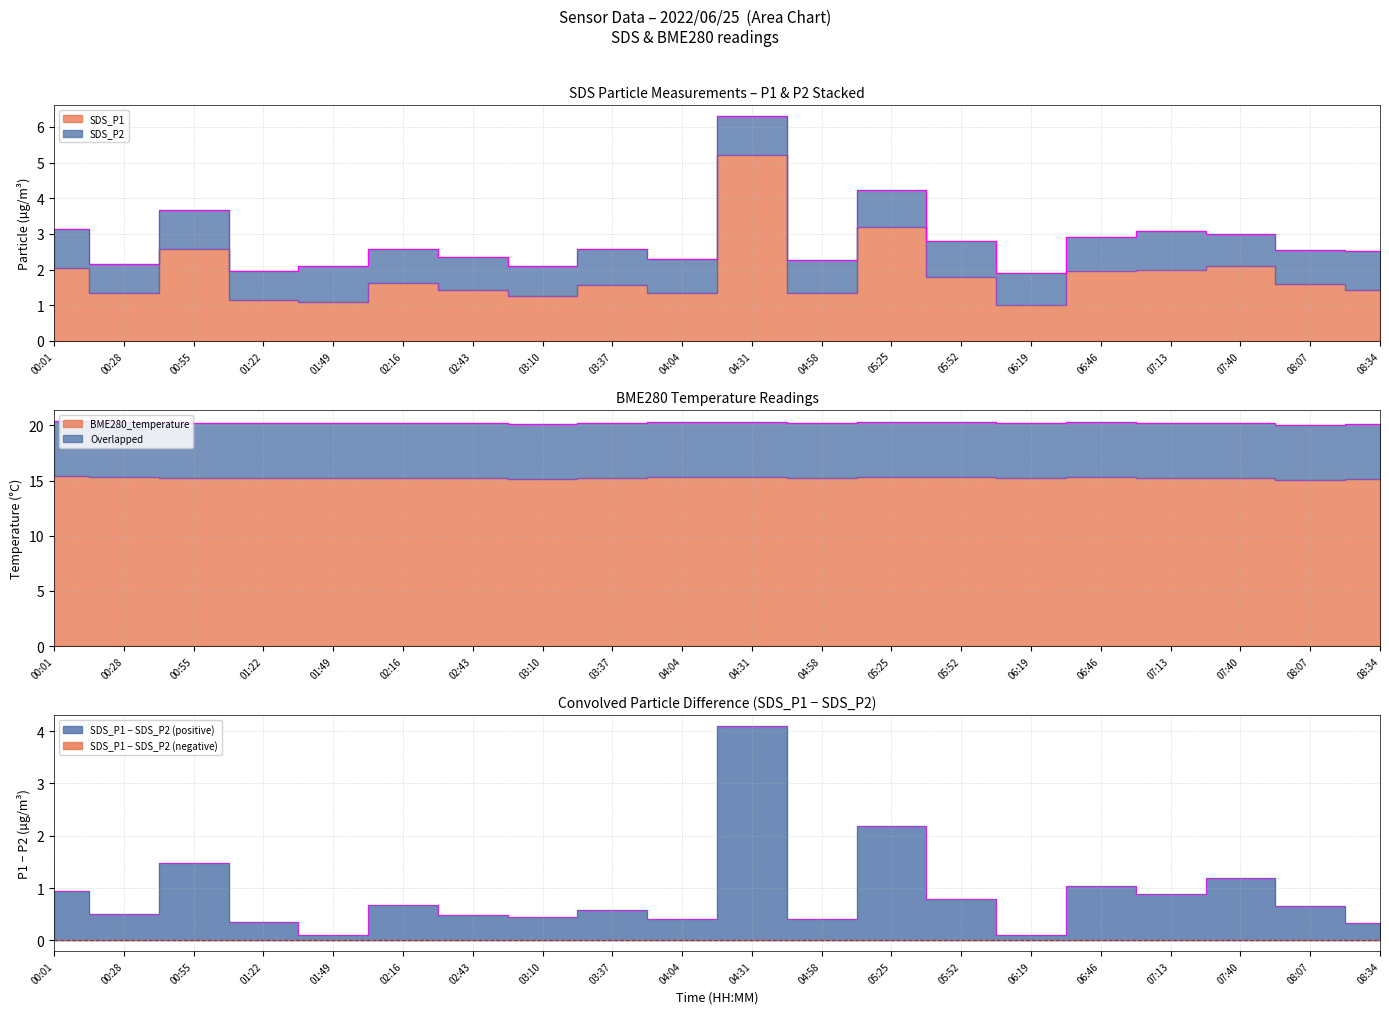

Which series has the largest total across all categories?

BME280_temperature